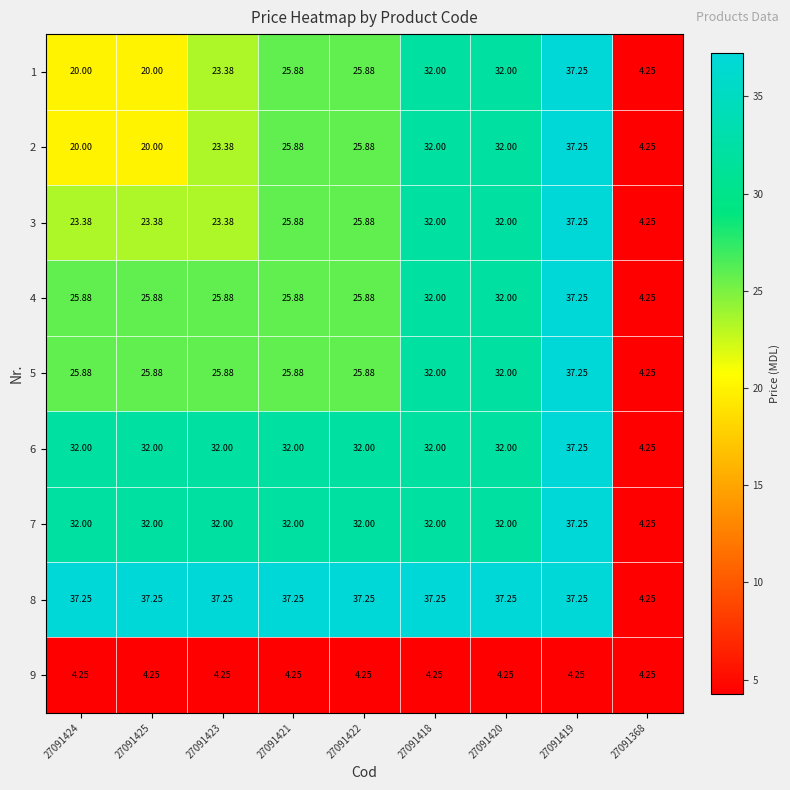

Is the value of 3 at 27091425 greater than the value of 2 at 27091419?

No